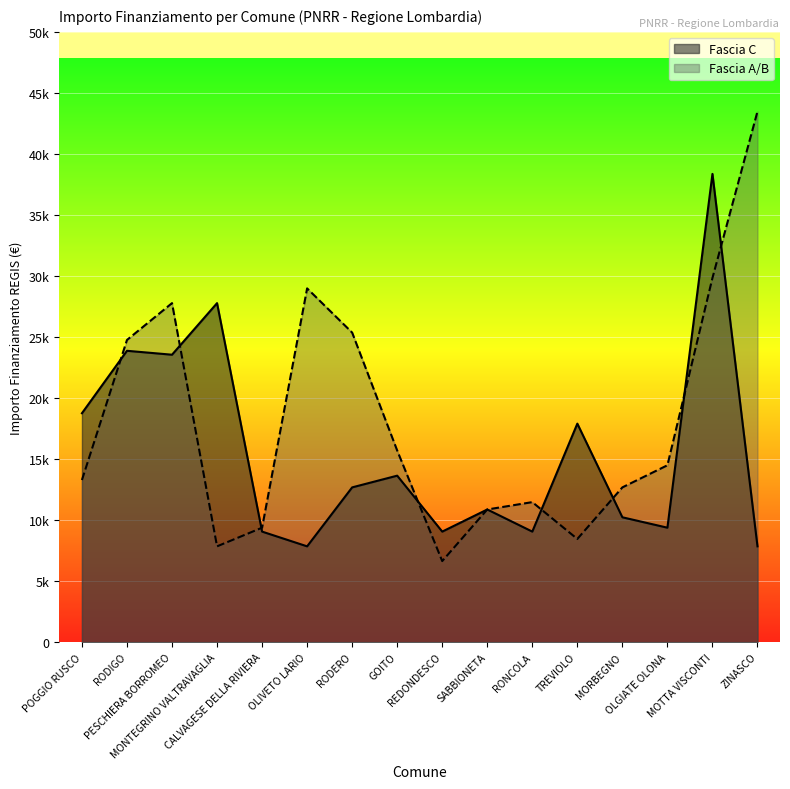

What is the label of the 1st point from the right?

ZINASCO